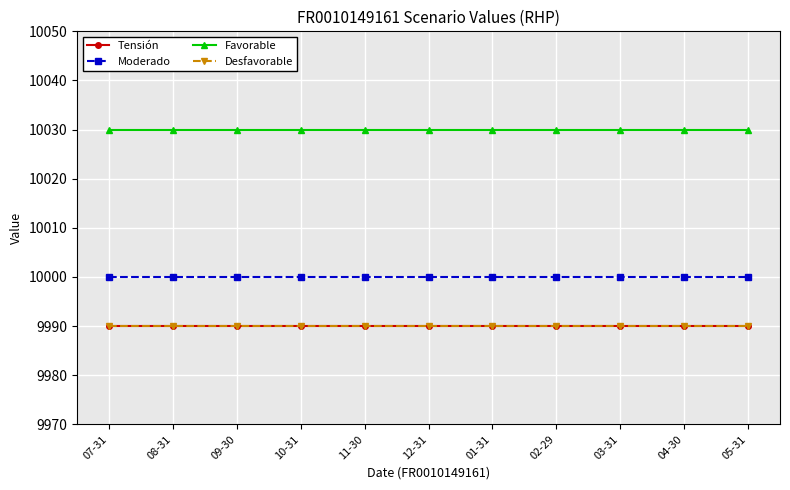

Which category has the lowest value in the Desfavorable series?

07-31